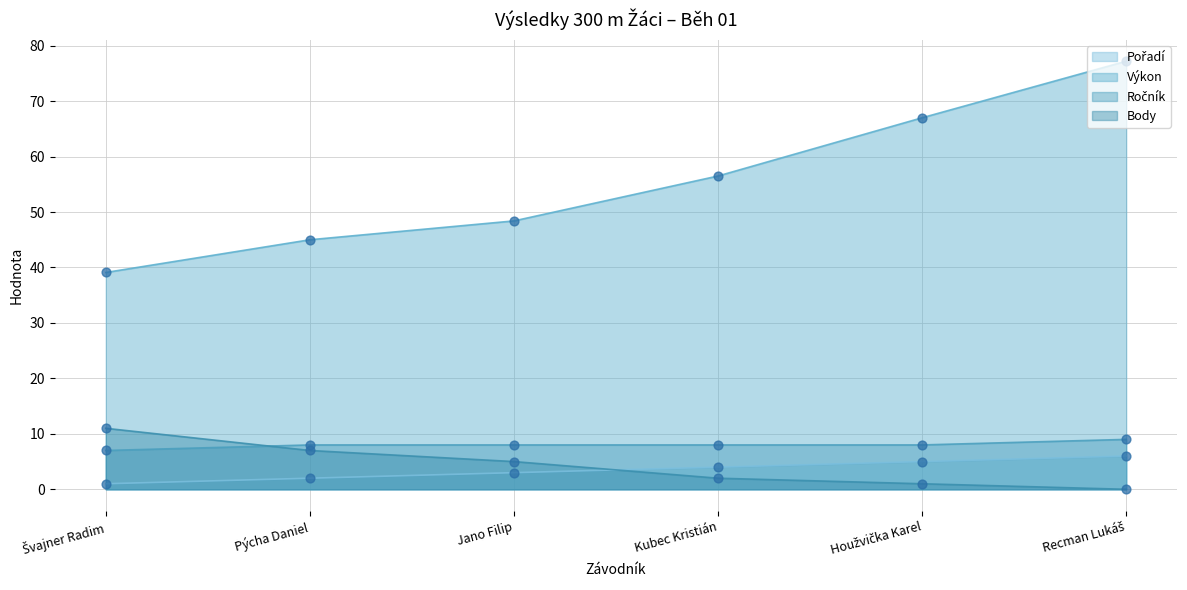

Is the value of Výkon at Houžvička Karel greater than the value of Body at Recman Lukáš?

Yes